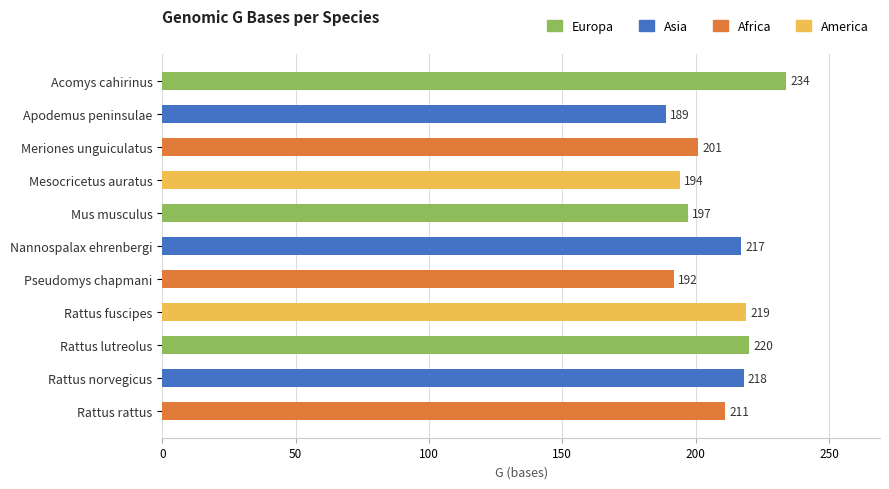

What is the label of the 1st bar from the bottom?

Rattus rattus